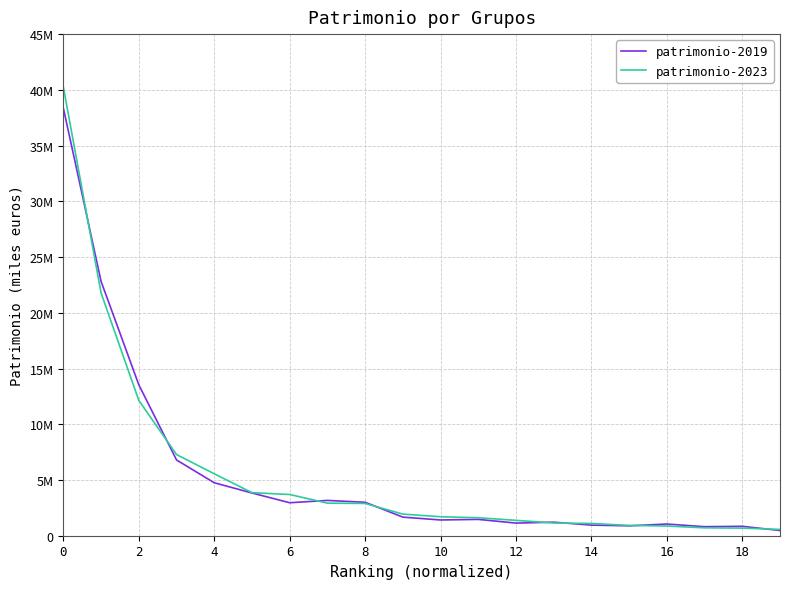

Does the chart display data point markers on the line(s)?

No